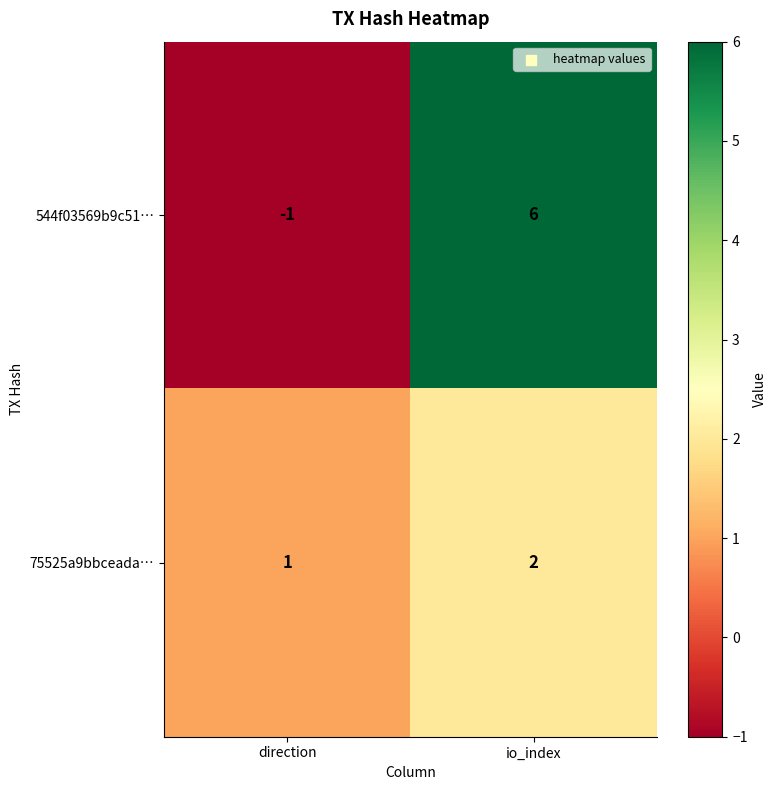

Where is 75525a9bbceada… nearest to the value 1?

direction